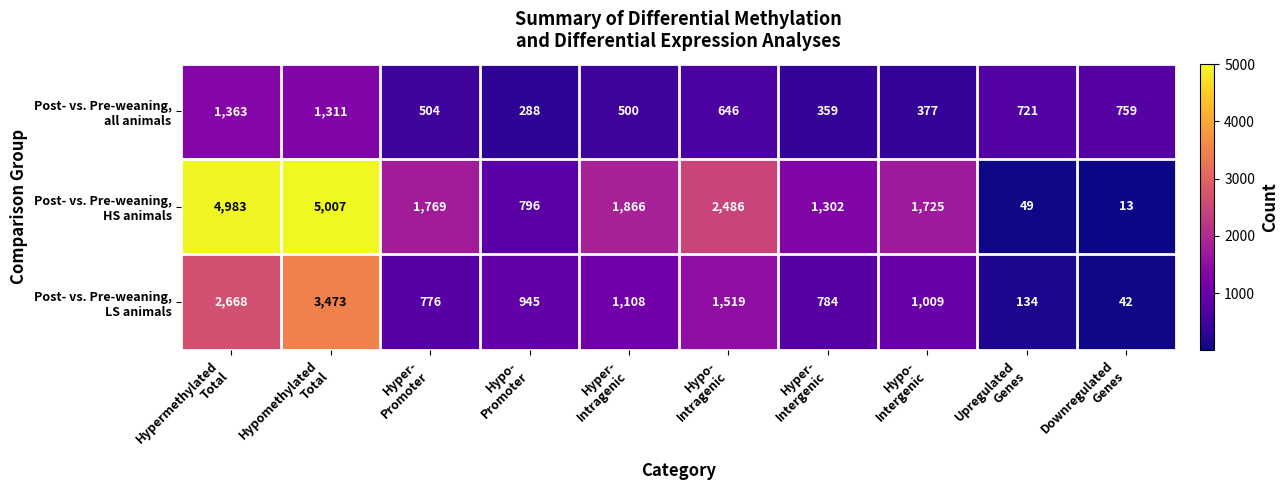

What is the maximum value shown in the chart?

5007